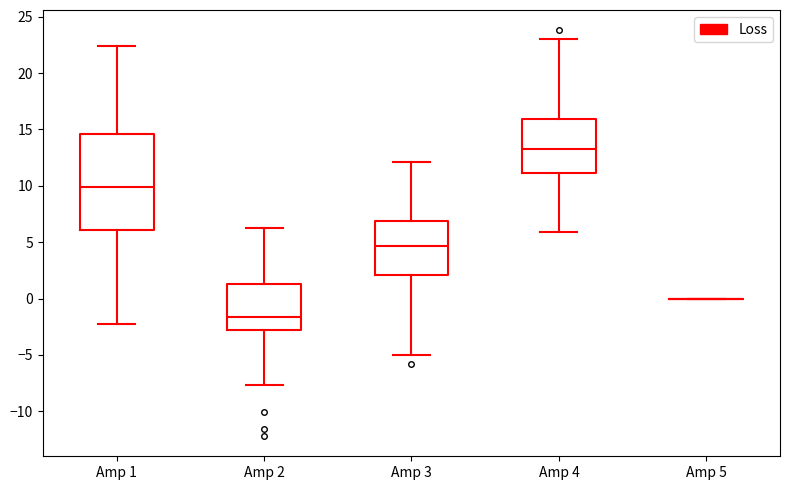

Reading left to right, transcribe this box plot: for each box, give where its median line is, the range the box spans, and where its two whiskers end, as read against the y-axis. The values are not printed on the chart, so give them approximately, as read against the axis.

Amp 1: median 10.0, box 6.0 to 14.5, whiskers -2.5 to 22.5
Amp 2: median -1.5, box -3.0 to 1.5, whiskers -7.5 to 6.5
Amp 3: median 4.5, box 2.0 to 7.0, whiskers -5.0 to 12.0
Amp 4: median 13.5, box 11.0 to 16.0, whiskers 6.0 to 23.0
Amp 5: box collapsed to a line at 0.0, whiskers 0.0 to 0.0